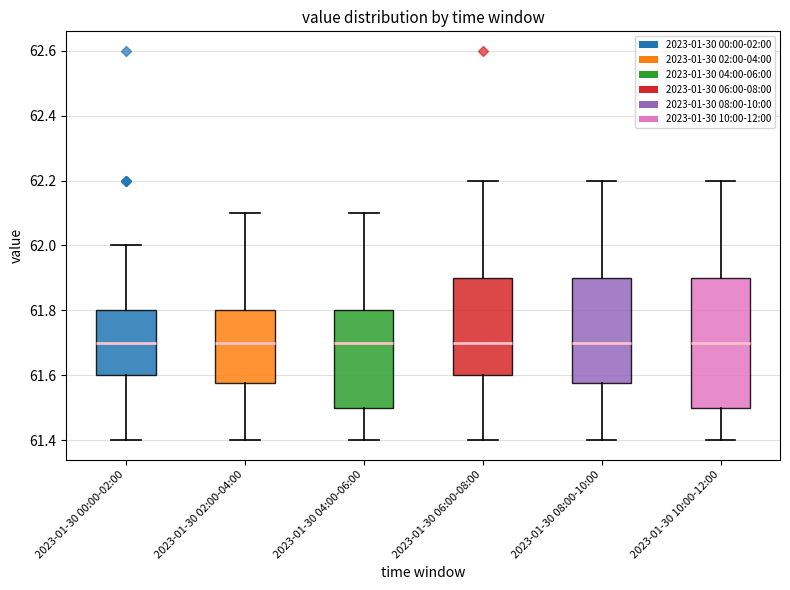

Where is the lower edge of the box for 2023-01-30 10:00-12:00 on the y-axis? The values are not printed on the chart, so give them approximately, as read against the axis.

61.50